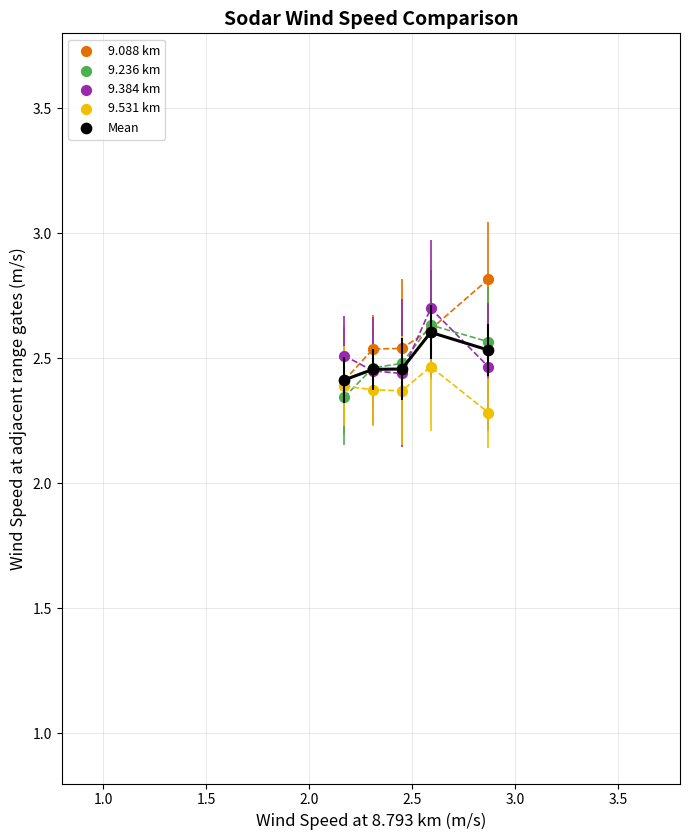

Which series reaches the minimum Y coordinate?

9.531 km